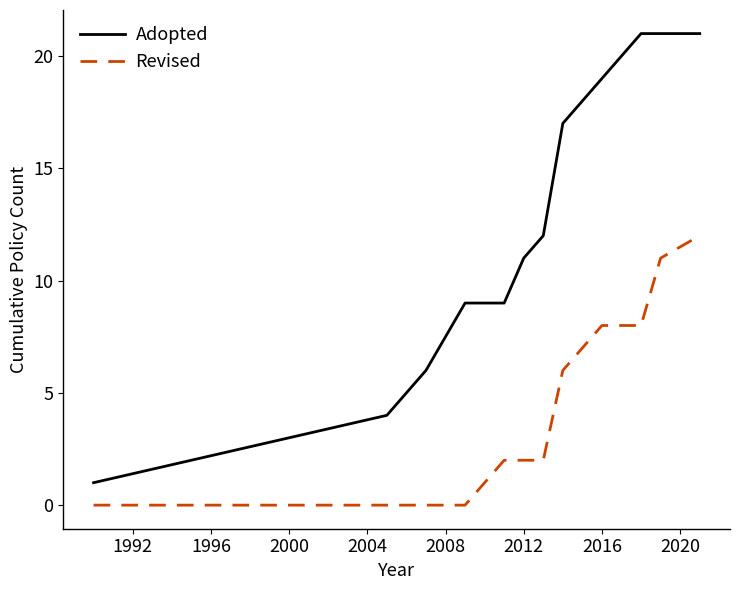

List the series in order of their peak value, highest first.

Adopted, Revised